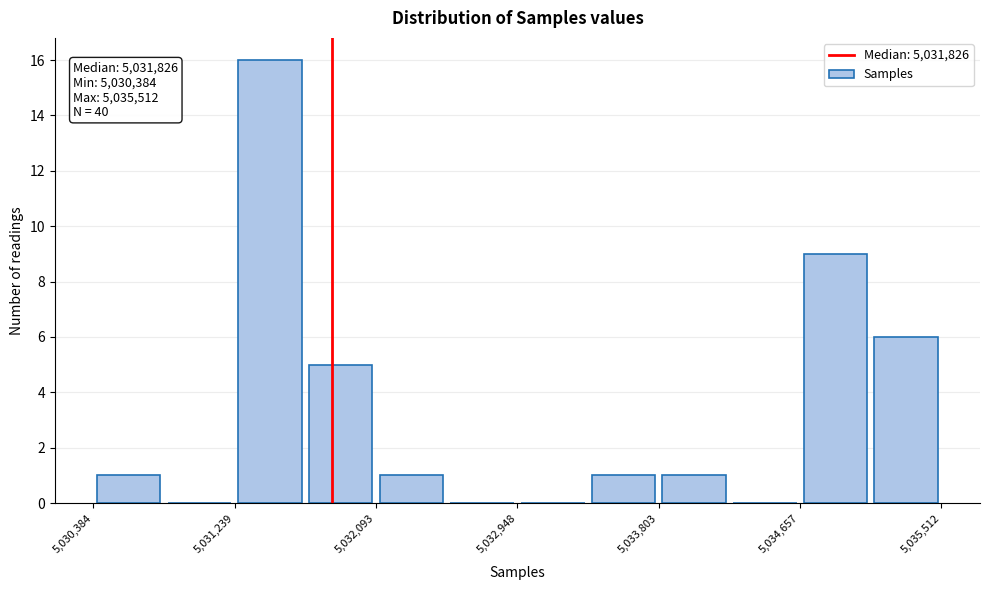

Over which range of the x-axis is the bar tallest?

5031200 to 5031700